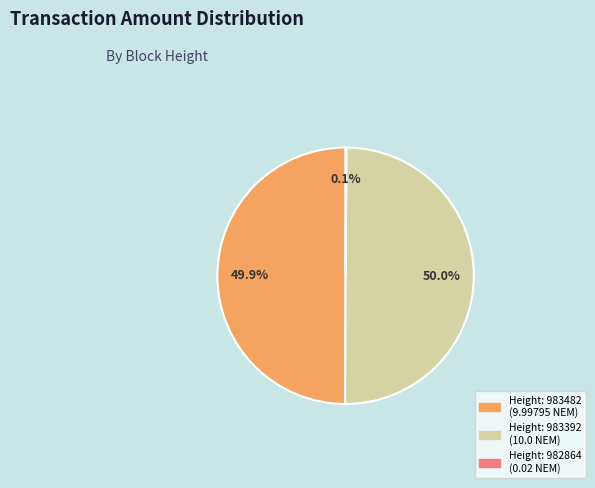

Which category has the smallest portion of the pie?

982864